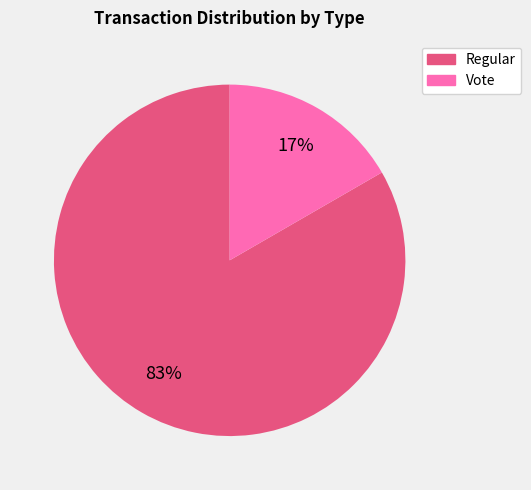

Is Regular the majority of the pie?

Yes